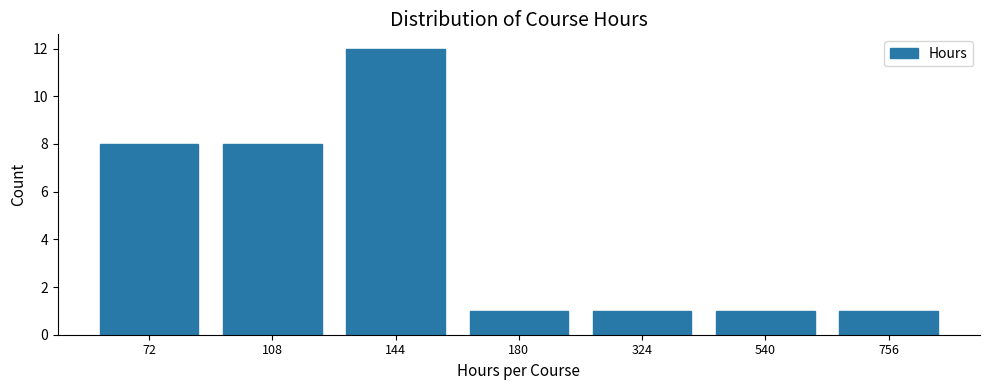

Reading left to right, list all the values displayed in this chart.

8	8	12	1	1	1	1